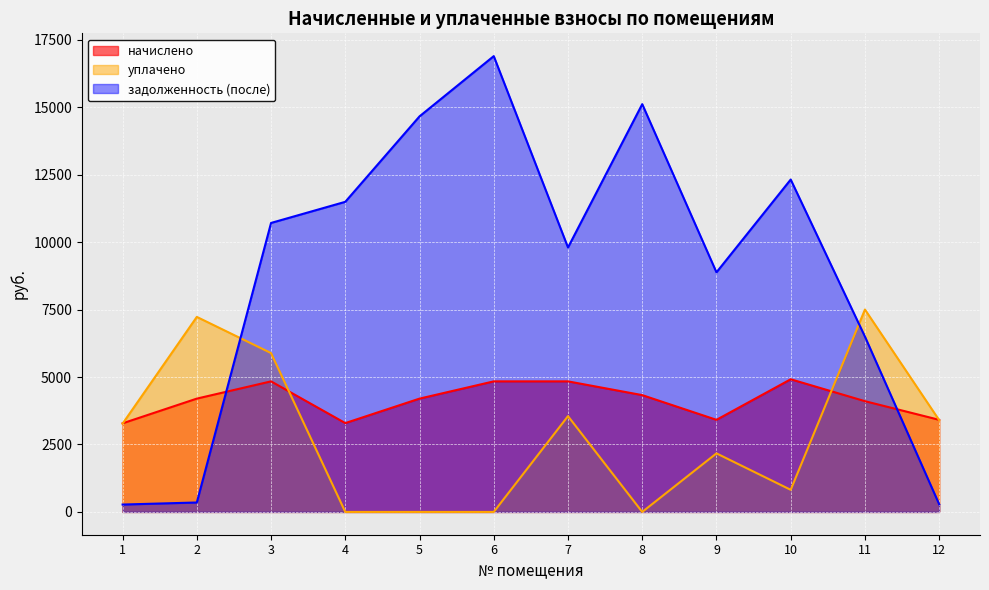

The задолженность (после) series shows 349.9 at 2. True or false?

True